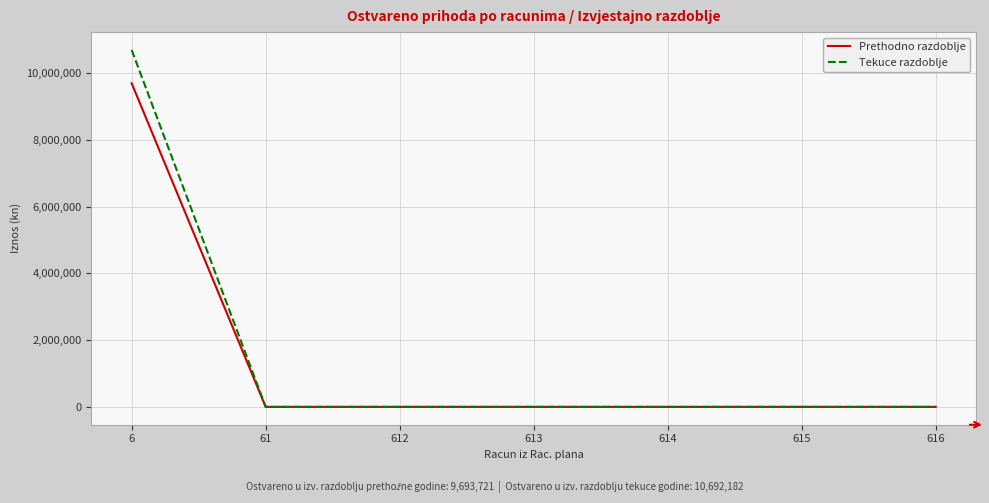

Which series has the largest total across all categories?

Tekuce razdoblje